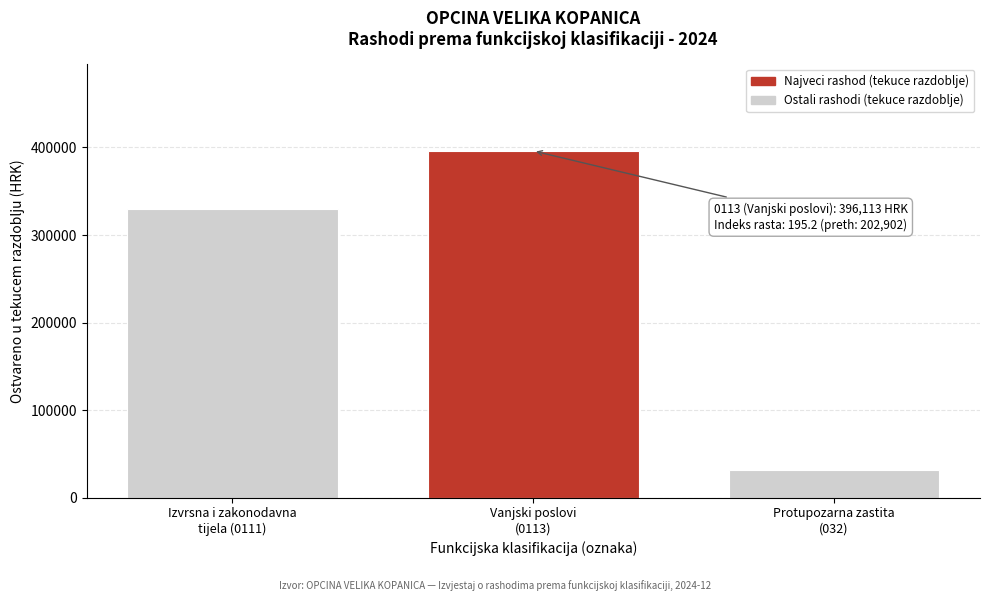

Reading left to right, extract all data points from this chart.

329331.1	396112.5	31030.0